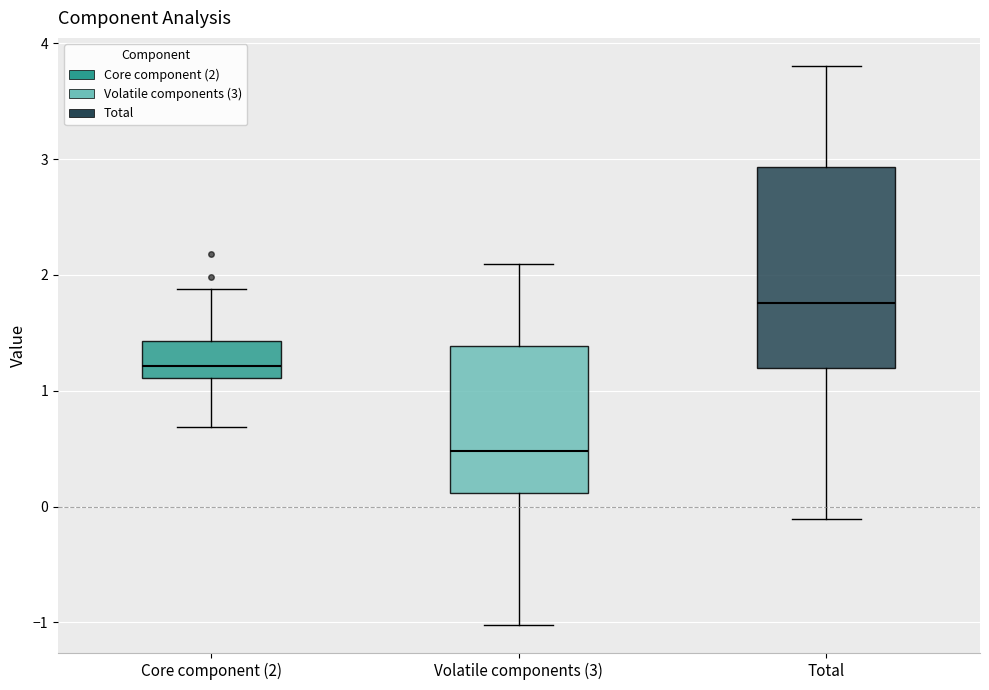

Comparing the boxes themselves (not the whiskers), which one is the tallest?

Total